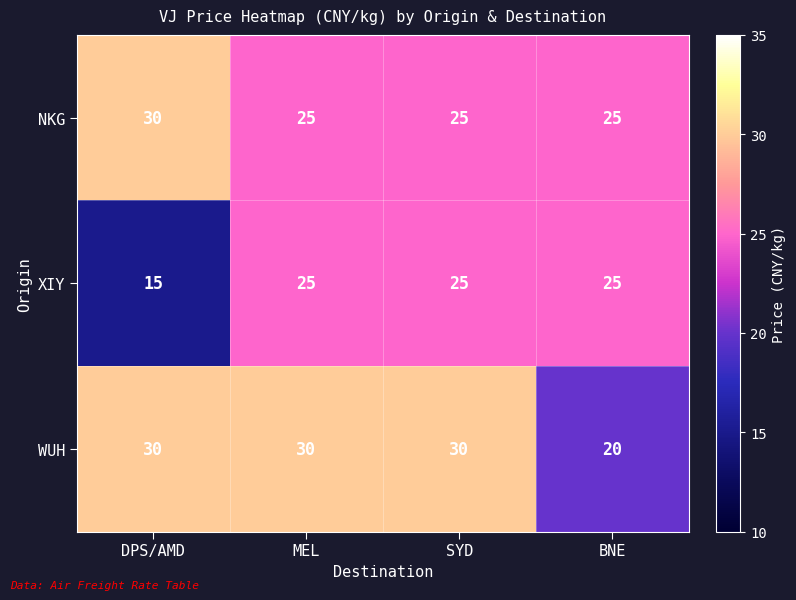

At how many categories does at least one series exceed 19?

4